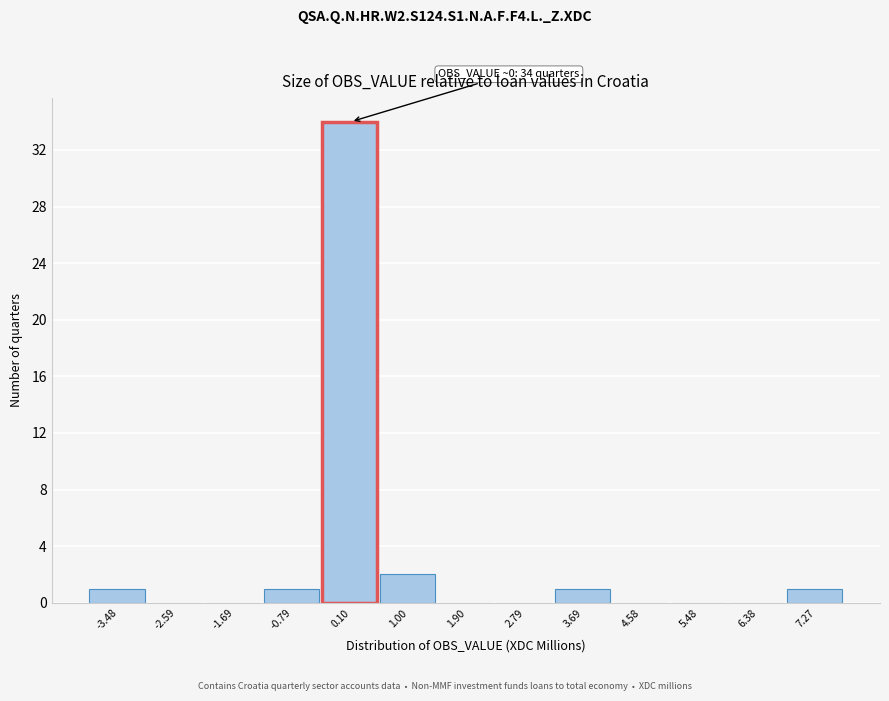

Which range on the x-axis has the tallest bar?

-0.3 to 0.6